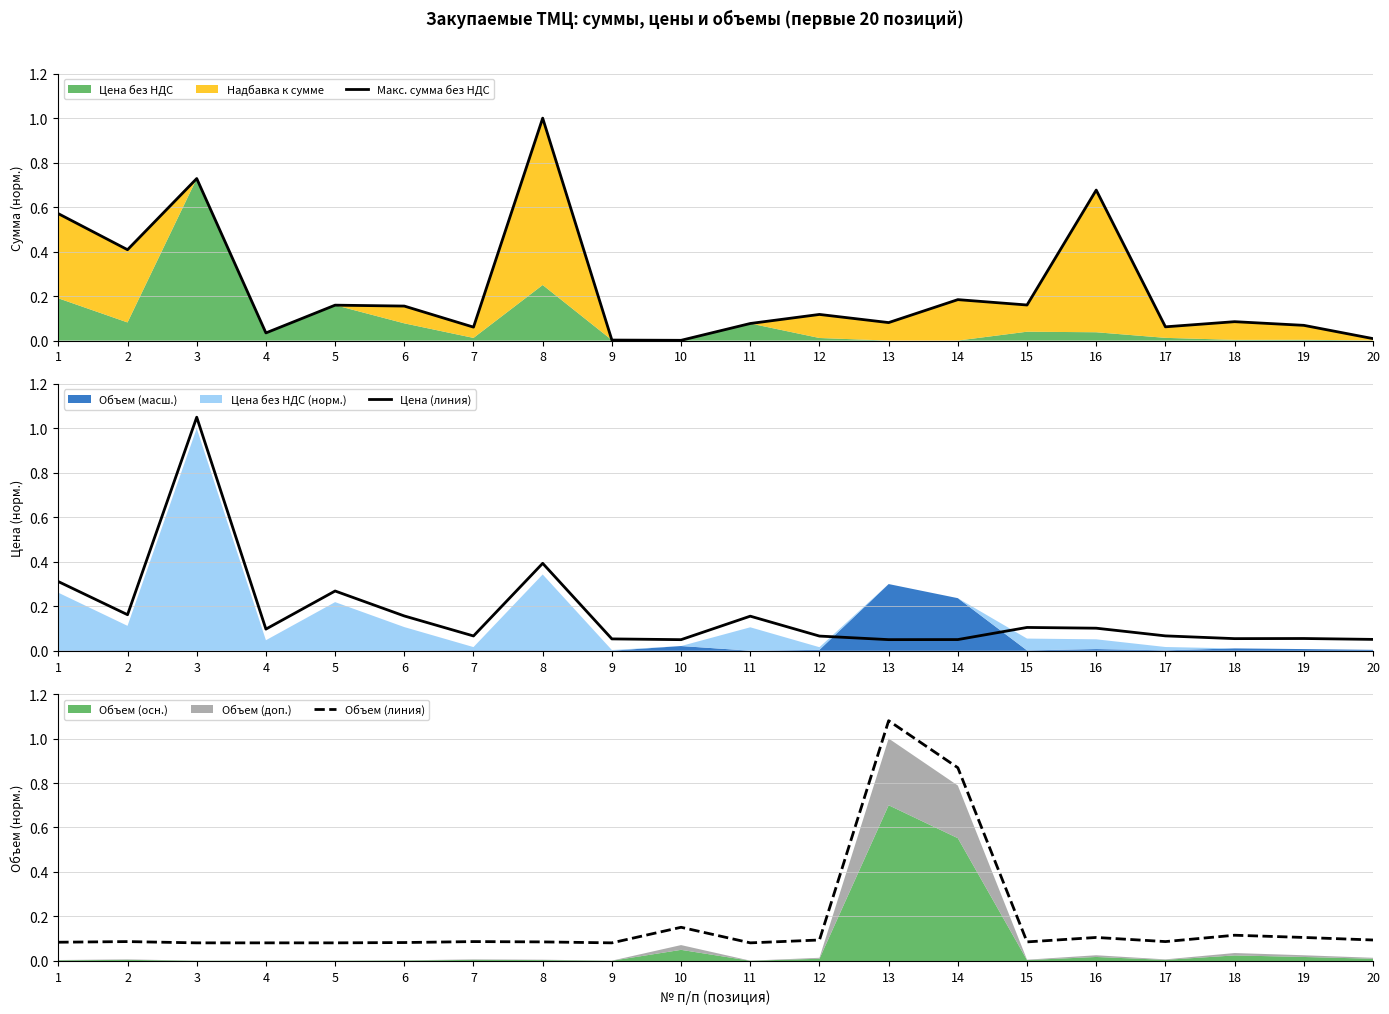

In Цена (линия), how many points are higher than both neighbors (excluding endpoints)?

6